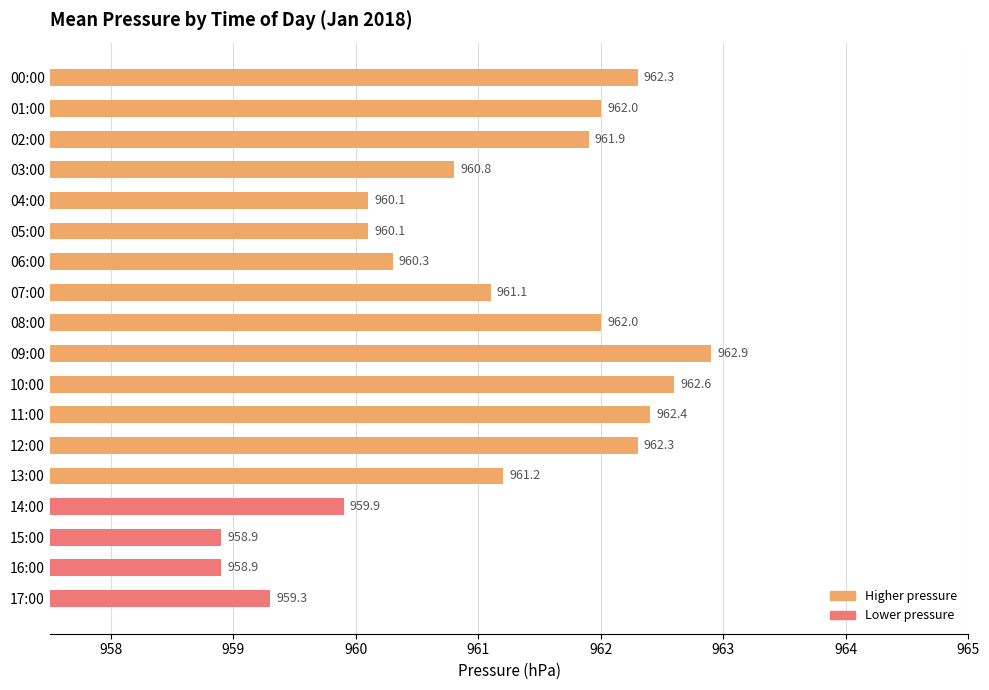

Between 11:00 and 10:00, which is larger?

10:00